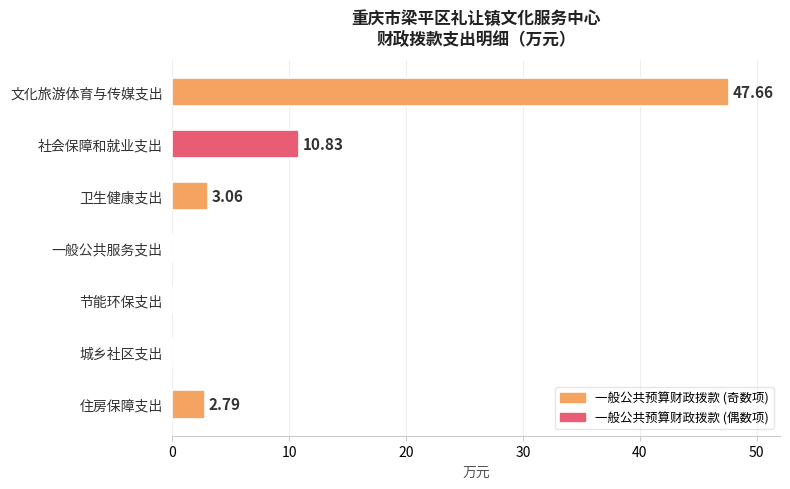

At which category does the chart reach its peak across all series?

文化旅游体育与传媒支出